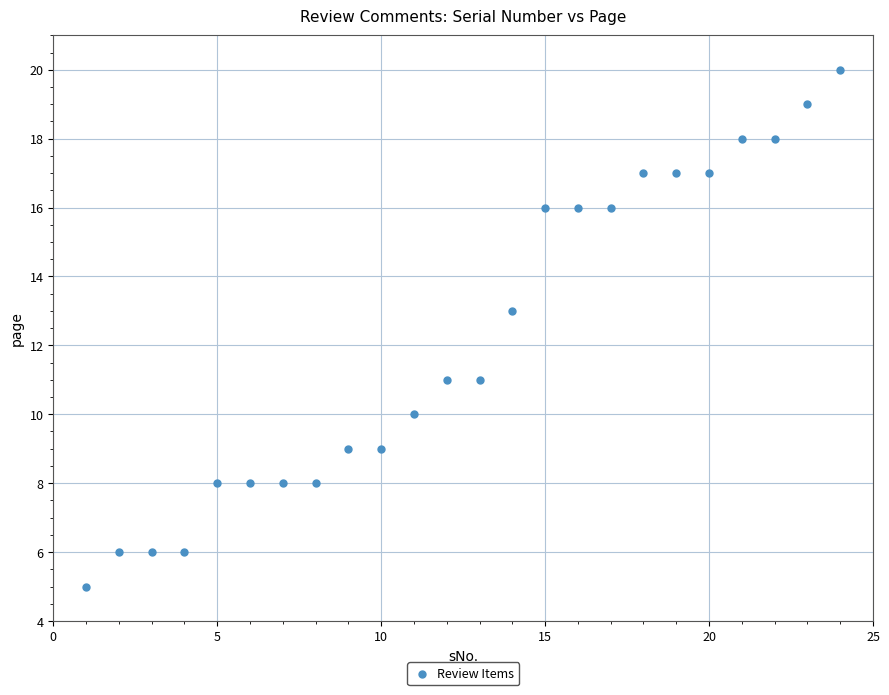

What is the range of Y values (max minus min)?

15